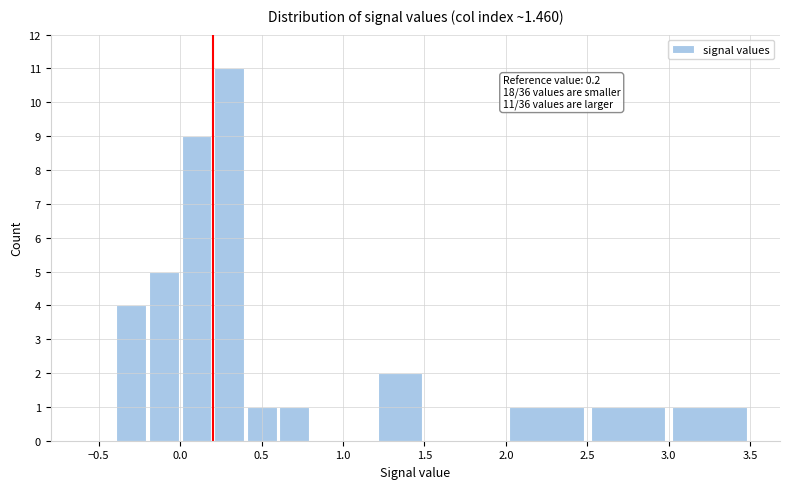

Over which range of the x-axis is the bar tallest?

0.2 to 0.4